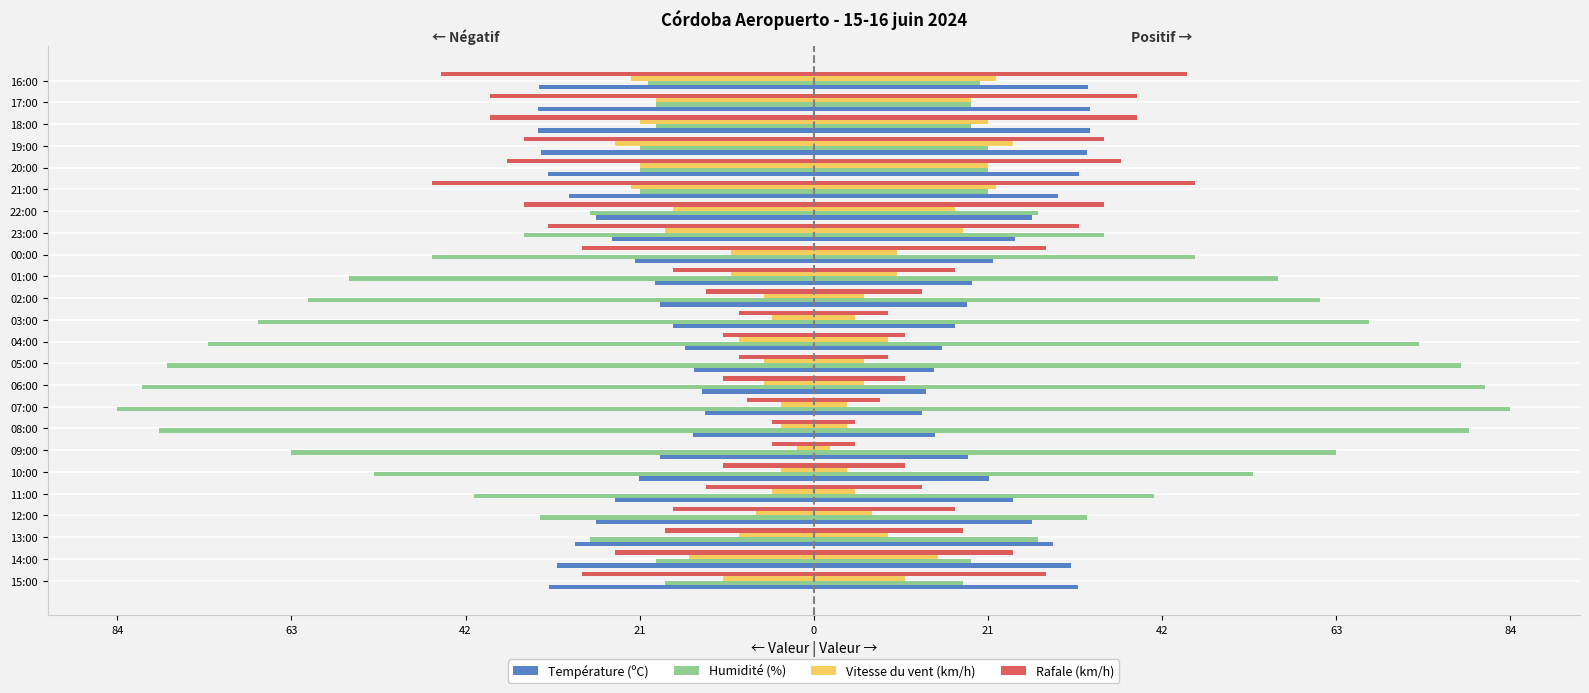

What is the sum of all Vitesse du vent (km/h) values?

-277.0